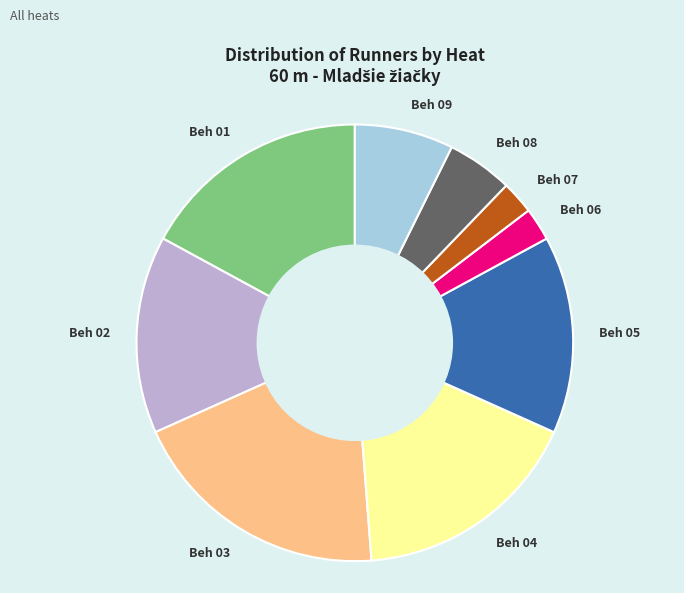

Which has a higher value, Beh 01 or Beh 03?

Beh 03